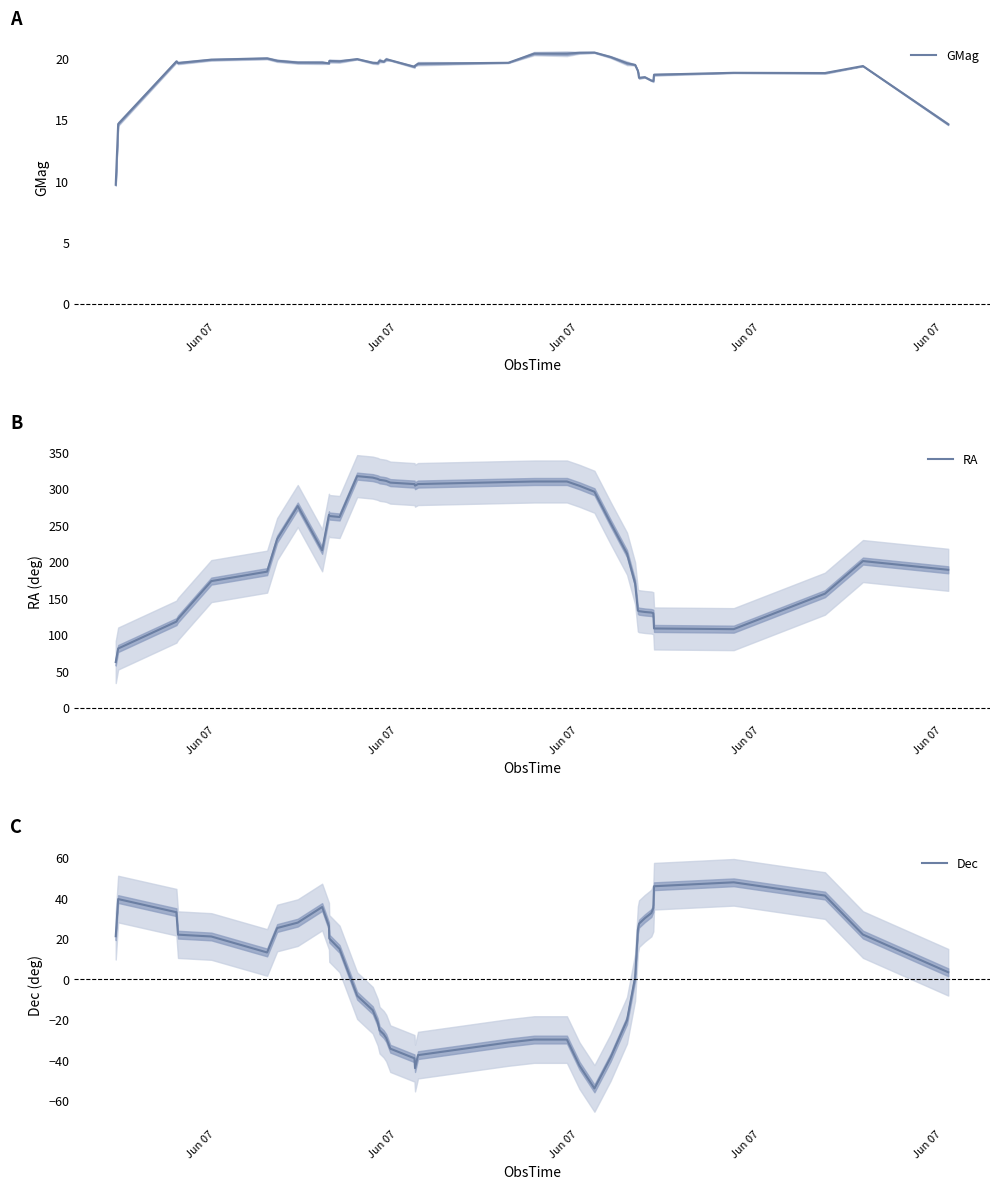

List the series in order of their peak value, lowest first.

GMag, Dec, RA